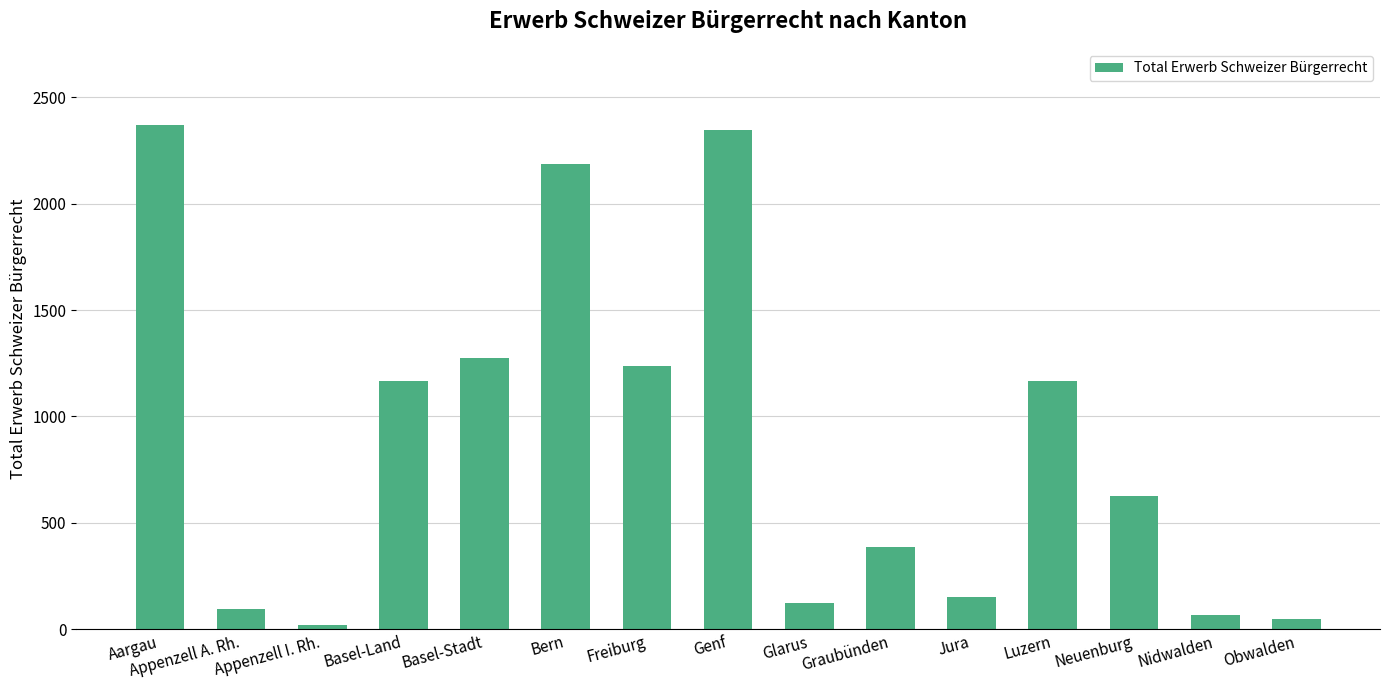

Which category has the lowest value across all series?

Appenzell I. Rh.